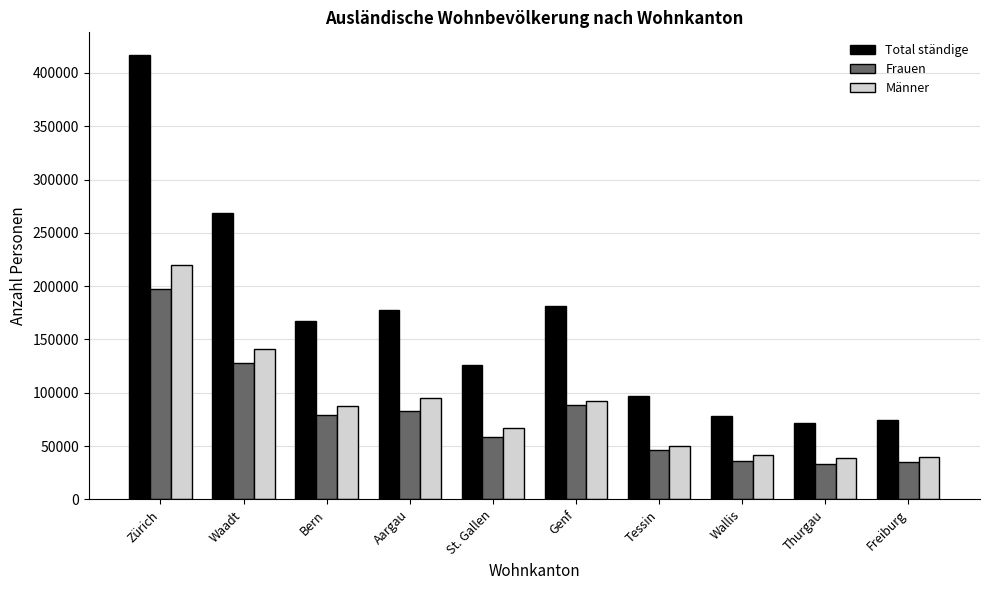

What position from the left is Waadt?

2